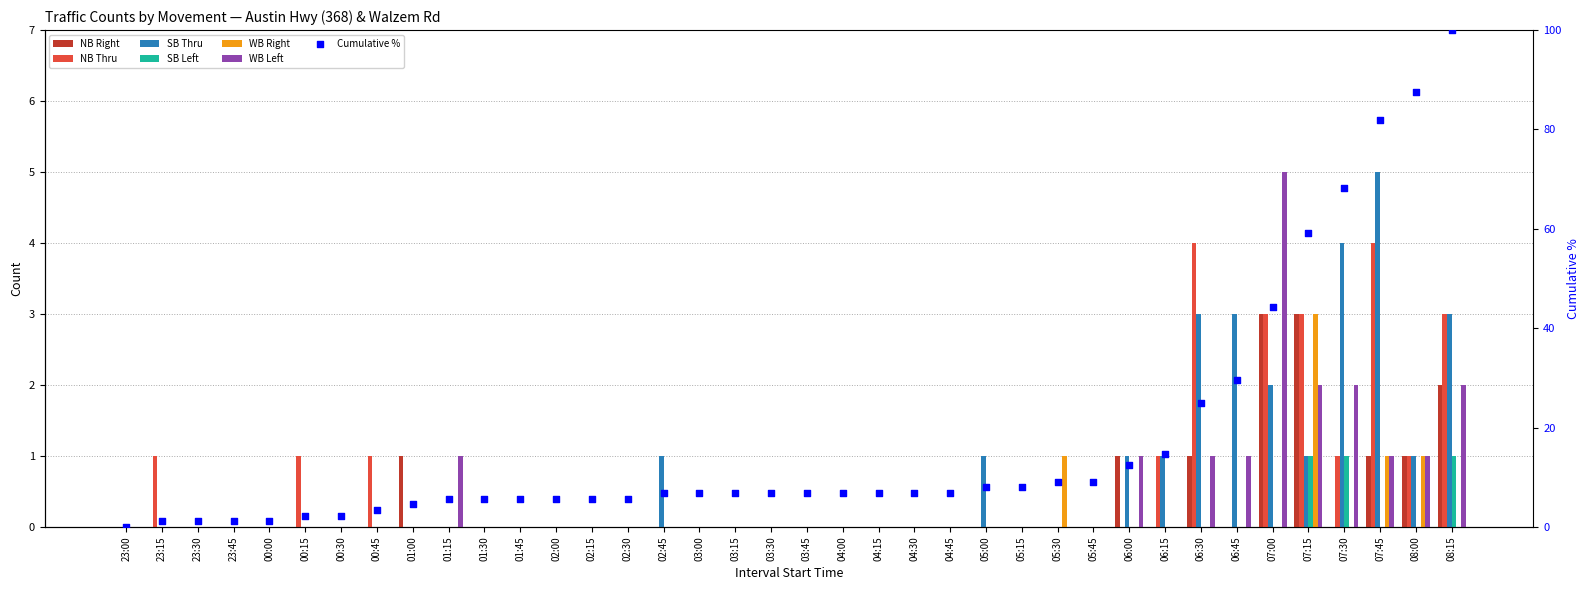

At how many categories does at least one series exceed 3?

4